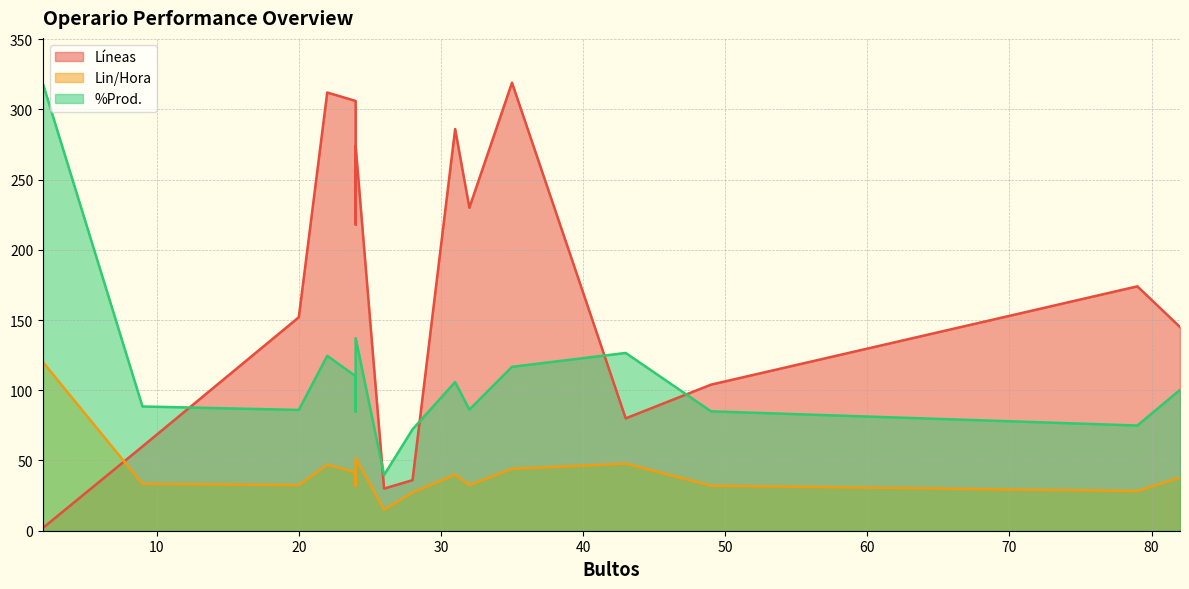

What are all the series names shown in the legend?

Líneas, Lin/Hora, %Prod.